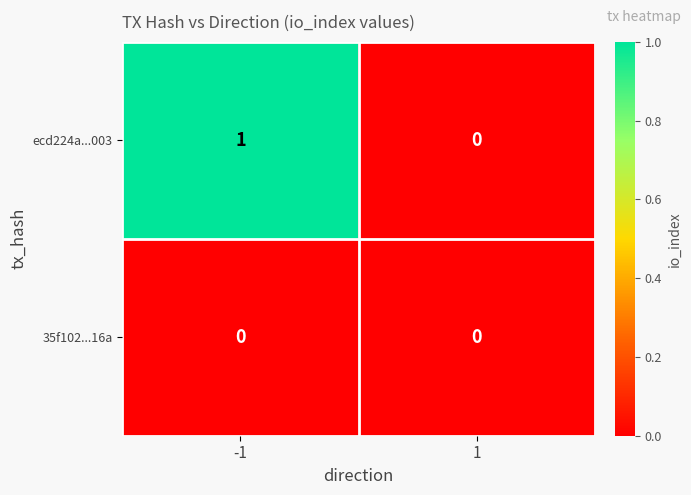

Which series has the largest total across all categories?

ecd224a...003